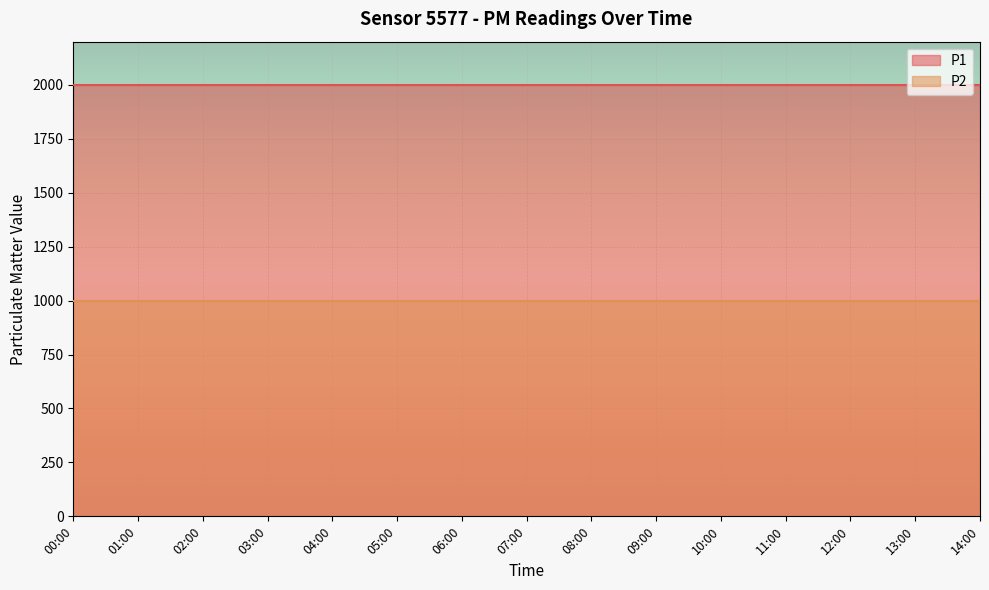

True or false: P2 and P1 intersect in this chart.

False